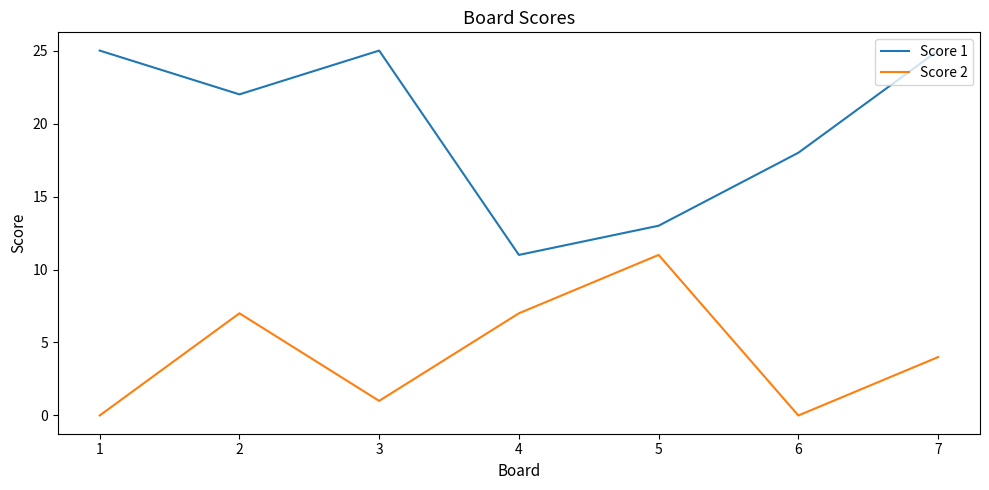

In Score 1, how many points are higher than both neighbors (excluding endpoints)?

1